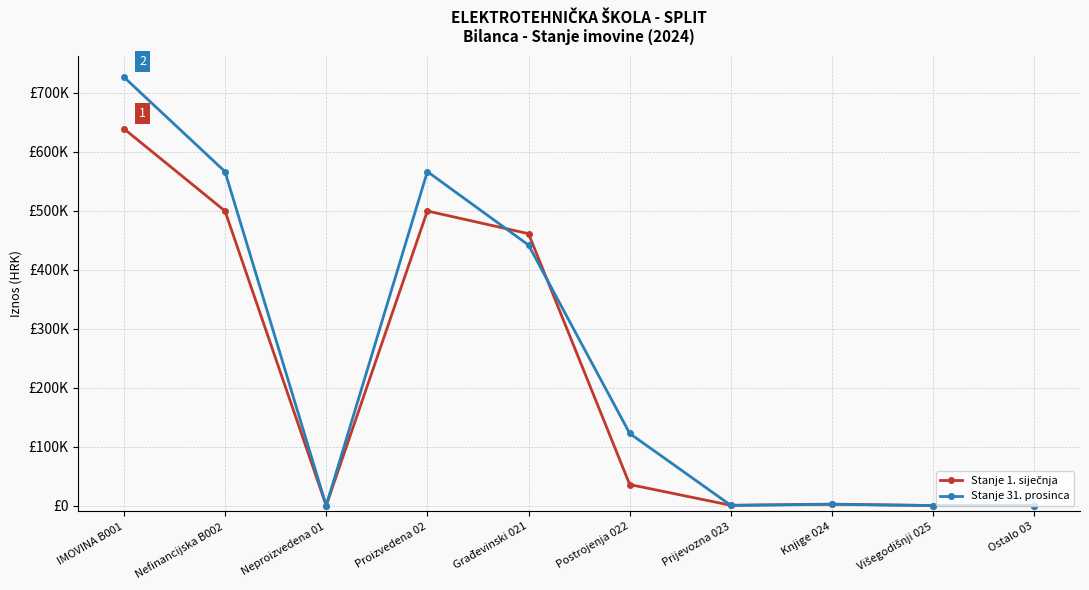

What are all the series names shown in the legend?

Stanje 1. siječnja, Stanje 31. prosinca